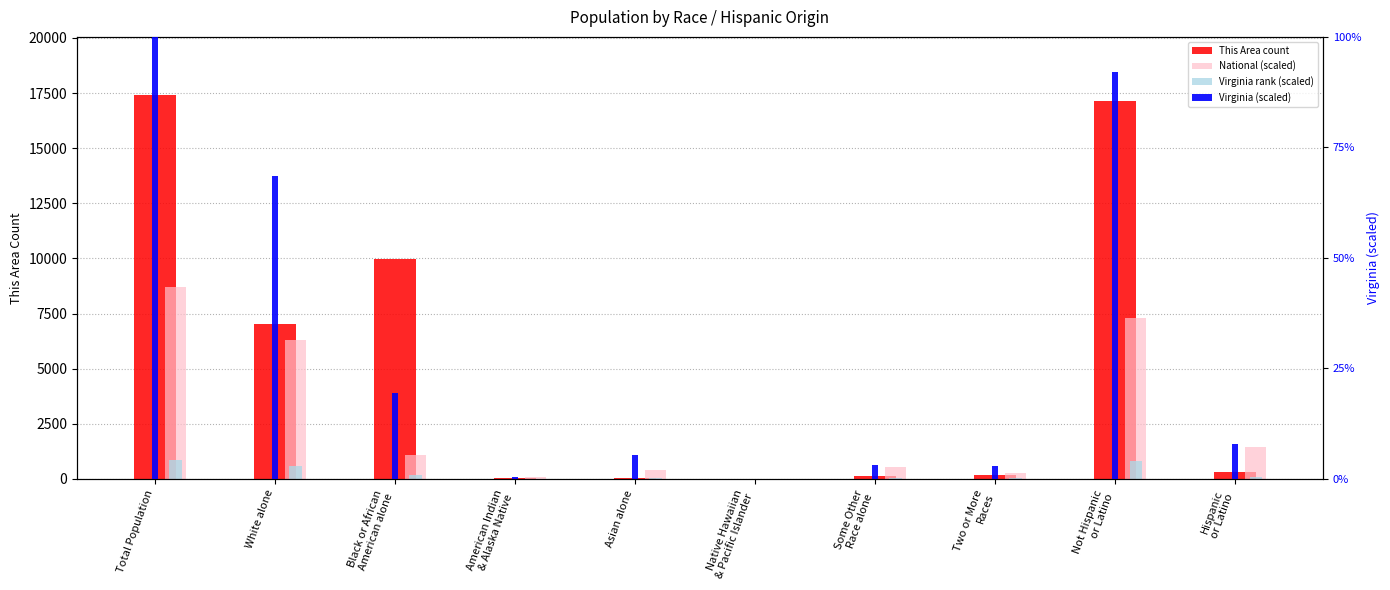

Rank the series by their maximum value, from lowest to highest.

Virginia rank (scaled), National (scaled), This Area count, Virginia (scaled)